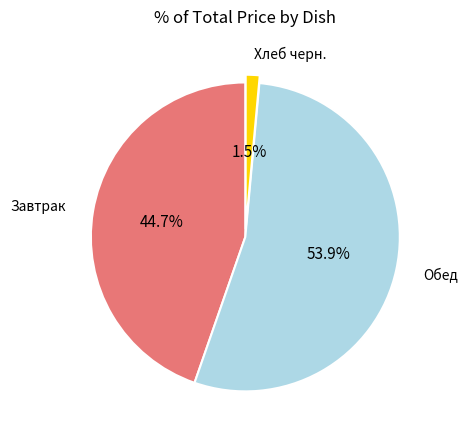

To the nearest percent, what is the difference between the largest and smallest slice percentages?

52%